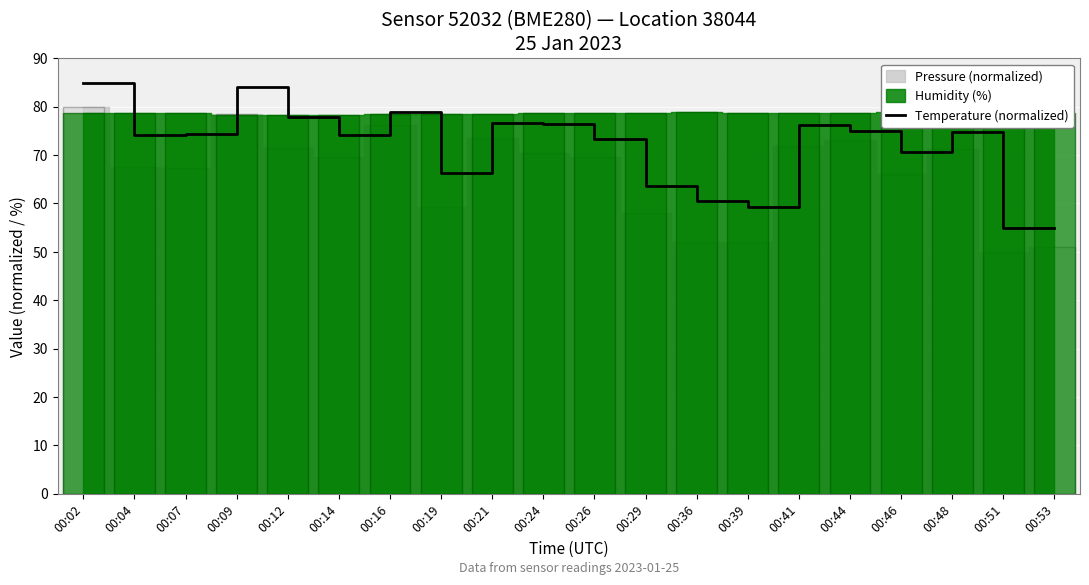

True or false: the data shows 70.6 at 00:46.

True